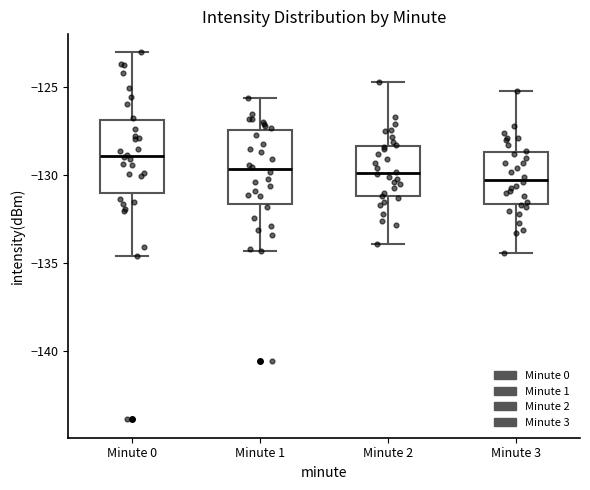

Where is the lower edge of the box for Minute 1 on the y-axis? The values are not printed on the chart, so give them approximately, as read against the axis.

-131.5